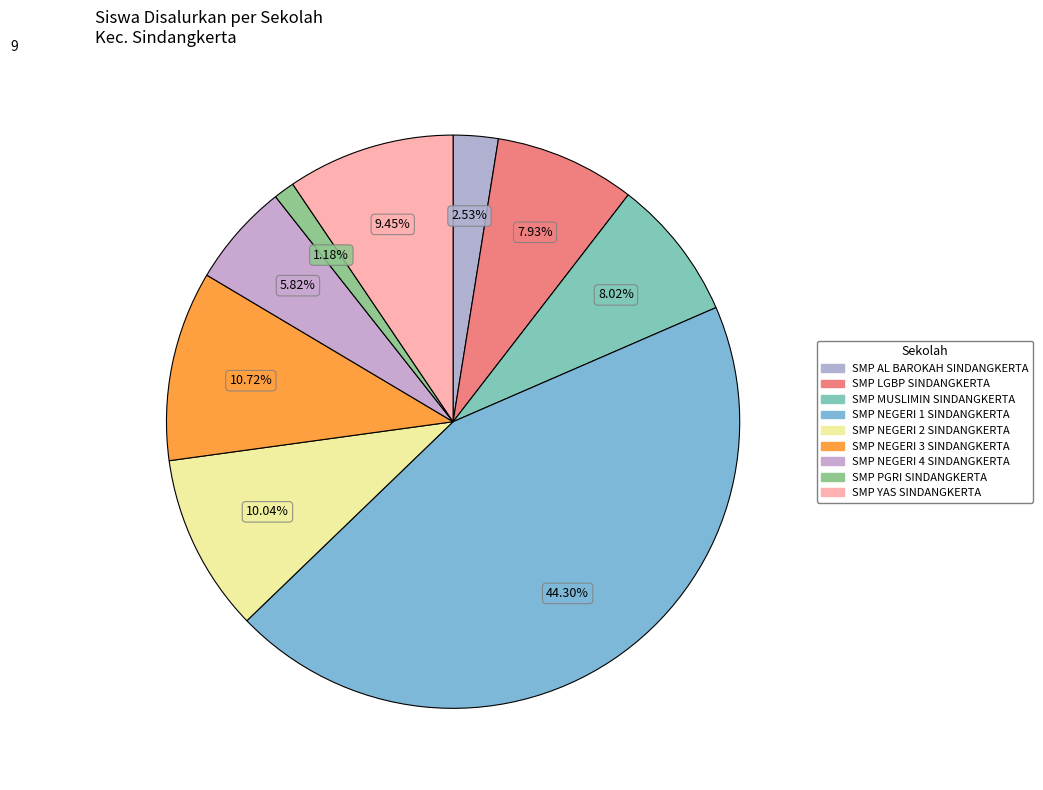

How many slices are in this pie chart?

9